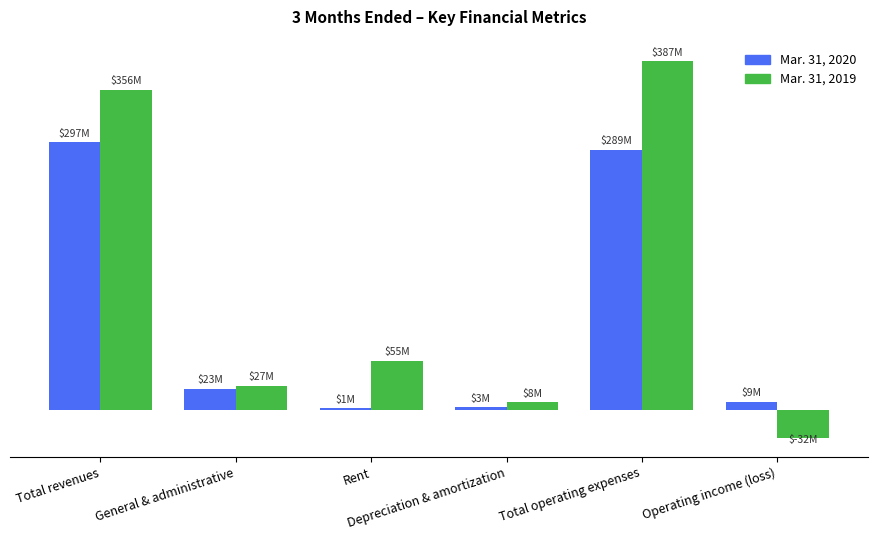

What is the total value across all series at Depreciation & amortization?

10866000